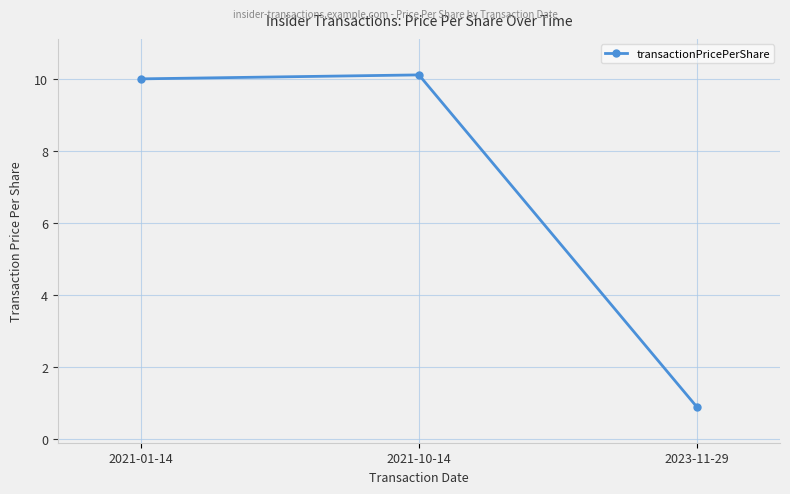

Reading right to left, what are all the values shown in this chart?

2023-11-29=0.9	2021-10-14=10.1	2021-01-14=10.0